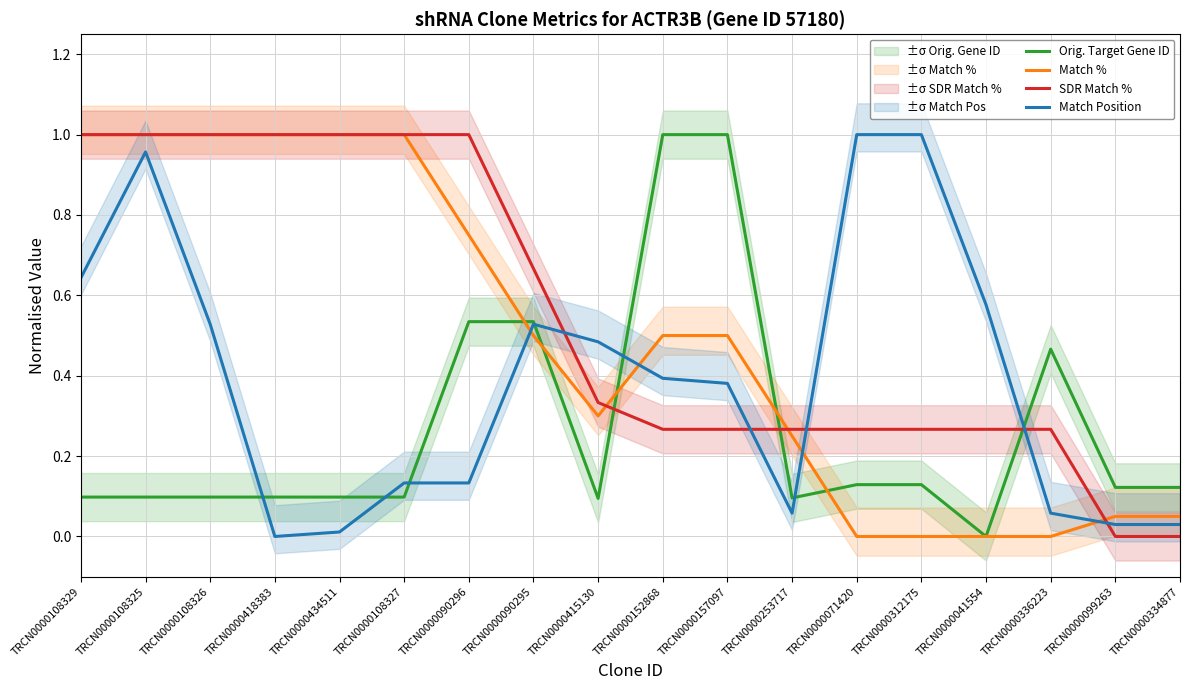

How many distinct data groups are displayed?

4